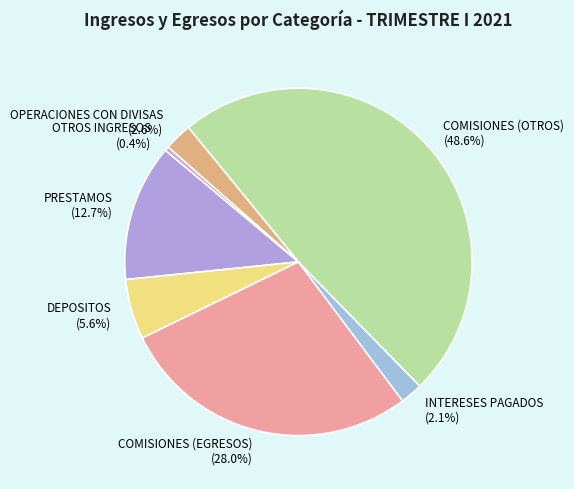

Which has a higher value, OPERACIONES CON DIVISAS or DEPOSITOS?

DEPOSITOS